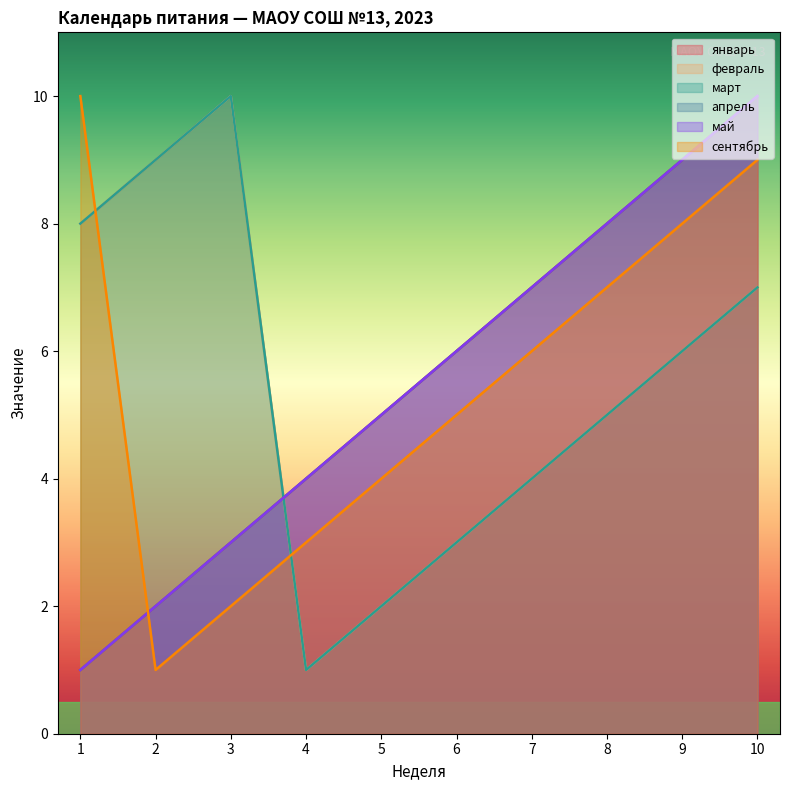

What is the value of the февраль point at the 7th from the left?

4